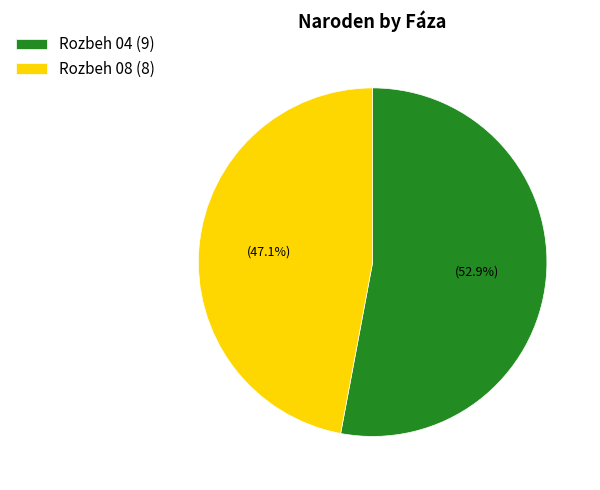

What percentage do Rozbeh 04 and Rozbeh 08 together represent?

100.0%